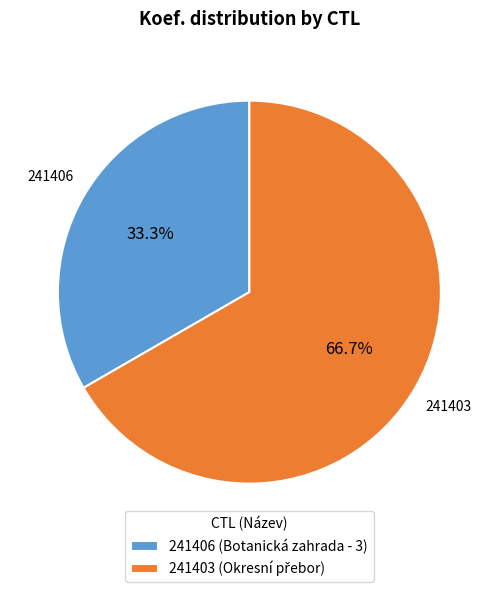

To the nearest percent, what percentage of the pie is 241403?

67%